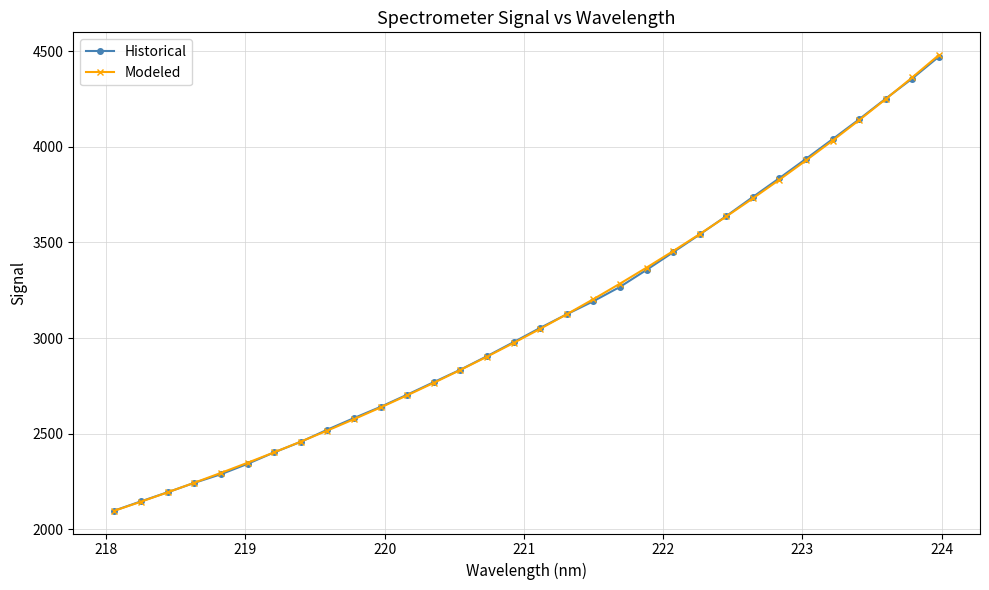

At how many categories does at least one series exceed 3897?

6